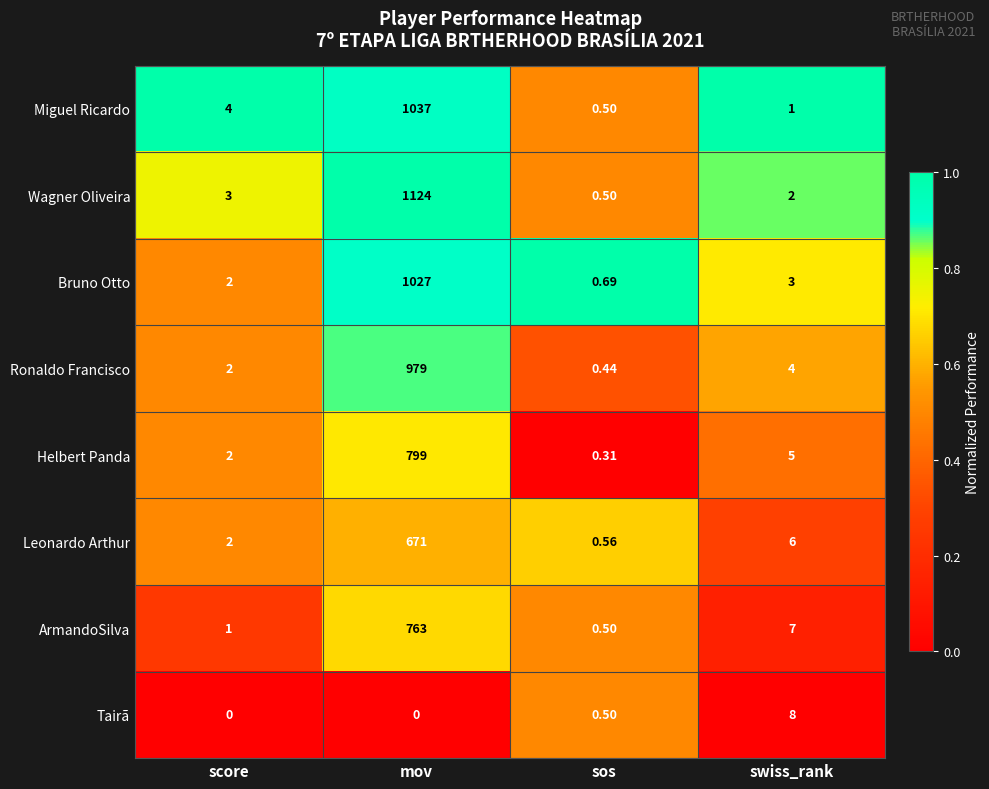

Which series has the widest spread of values?

Wagner Oliveira